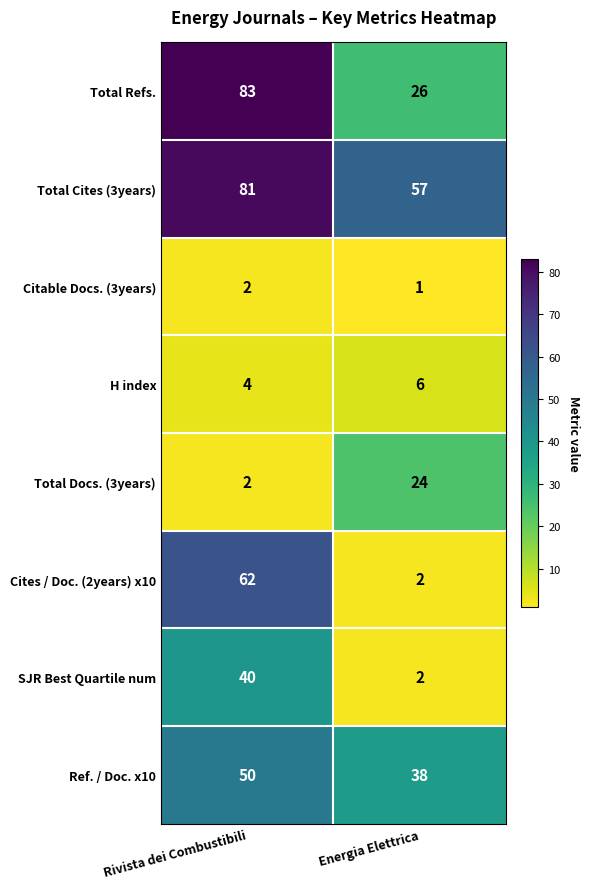

The Ref. / Doc. x10 series shows 50 at Rivista dei Combustibili. True or false?

True